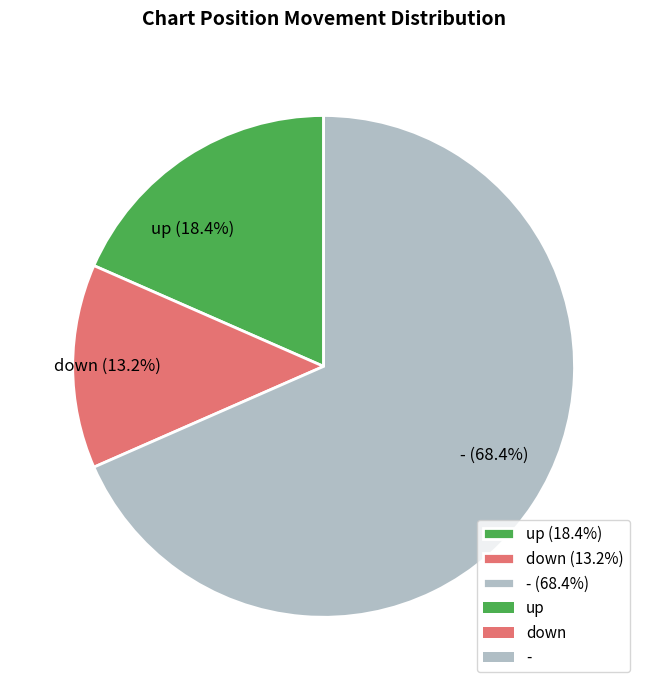

Combined, what portion of the pie is up and down?

31.6%